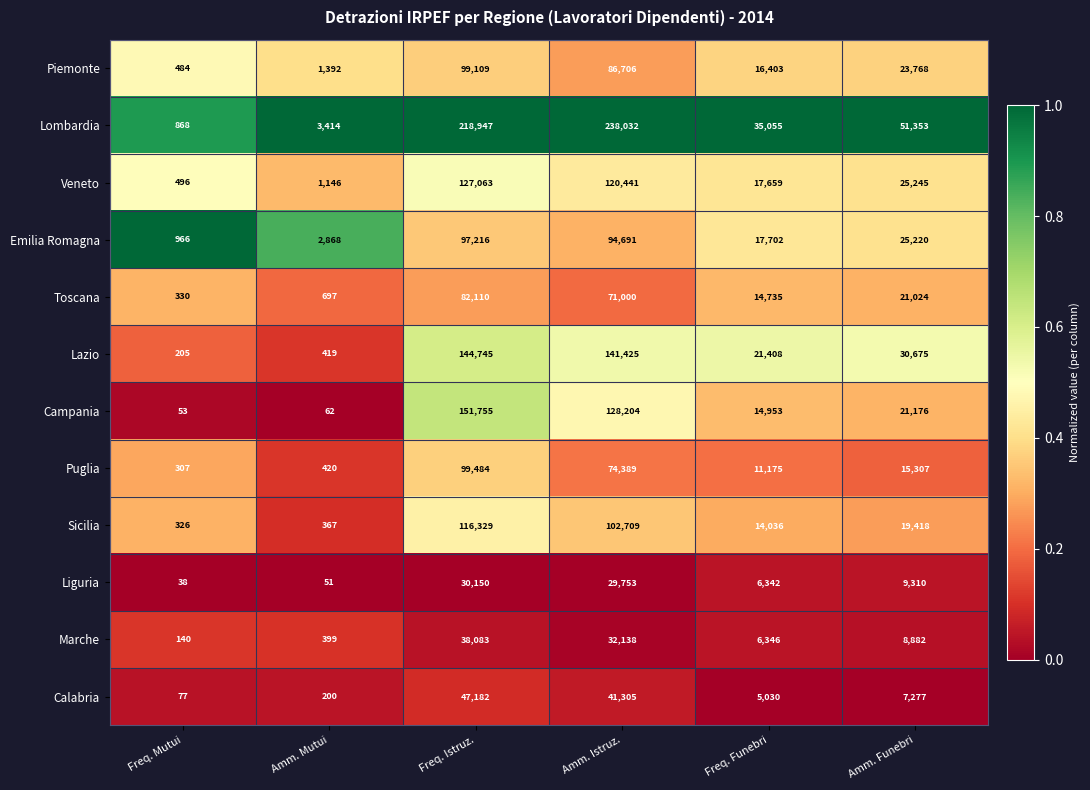

At which category is the sum across all series the highest?

Freq. Istruz.